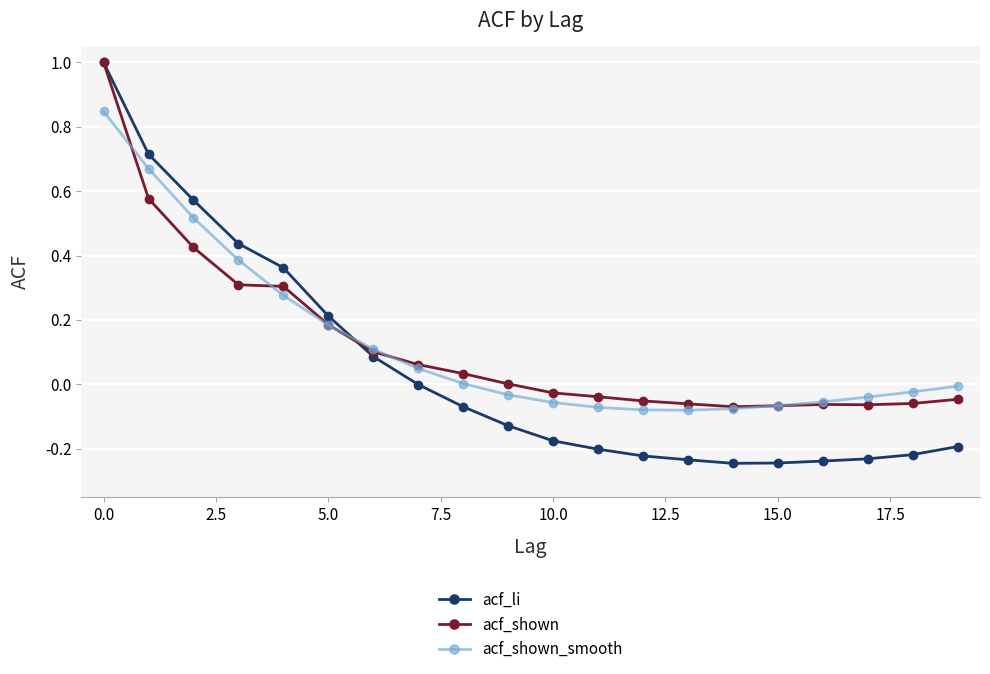

After their last crossing, which series has the higher values: acf_shown or acf_li?

acf_shown